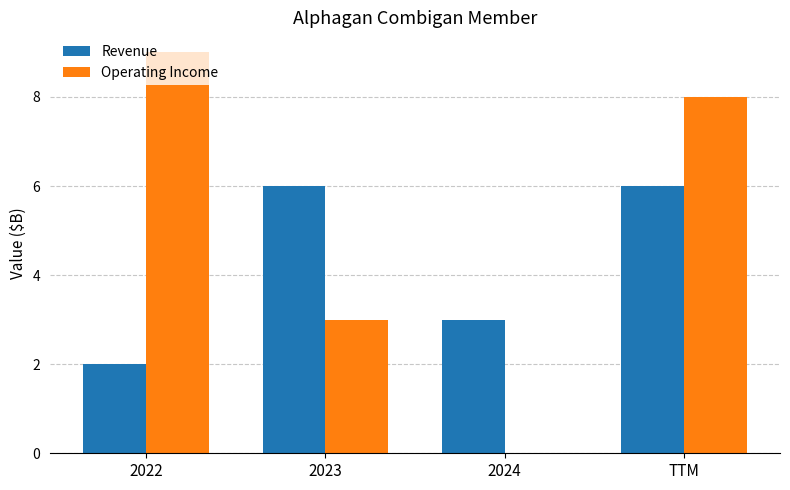

Does the chart contain stacked bars?

No